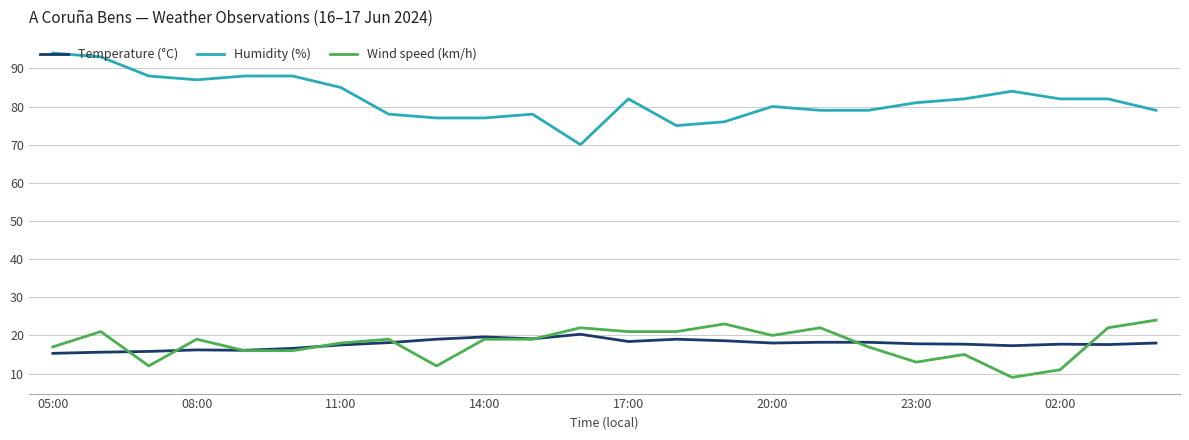

Which series has the largest range (max minus min)?

Humidity (%)